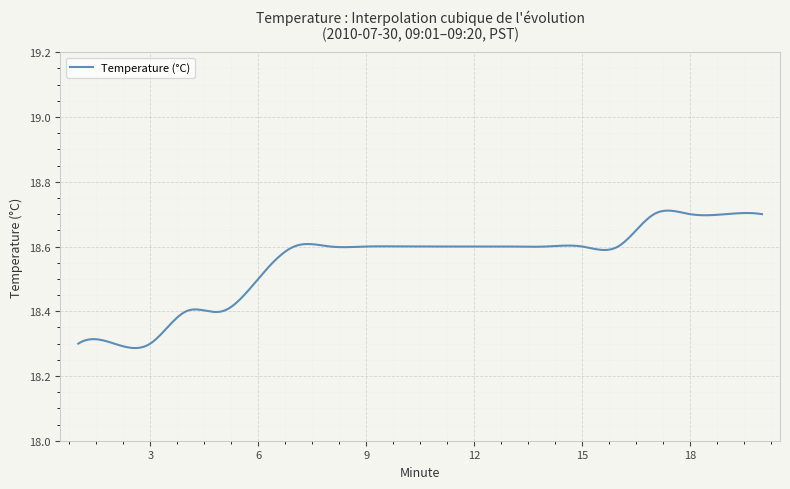

What is the difference between the maximum and minimum values?

0.4